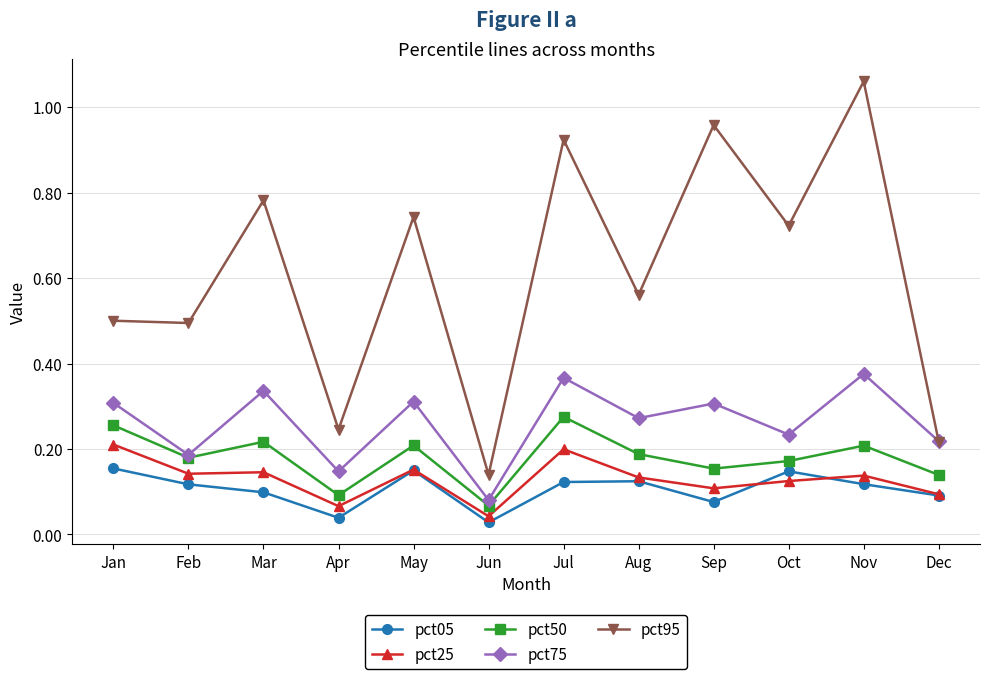

Is it true that pct50 equals 0.1 at Jul?

False